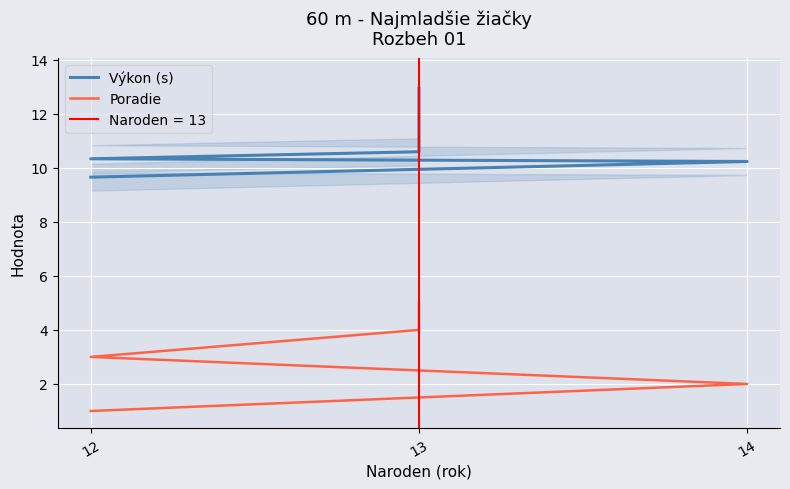

How many lines are shown in the chart?

2